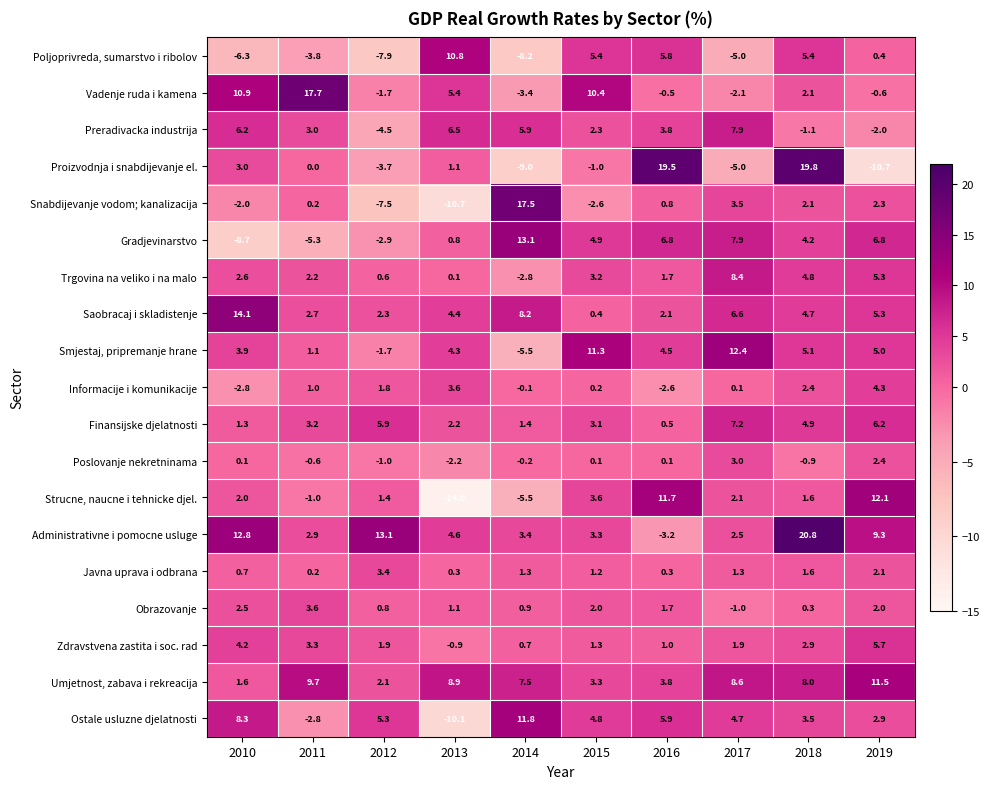

The value of Javna uprava i odbrana at 2015 is 1.8. True or false?

False